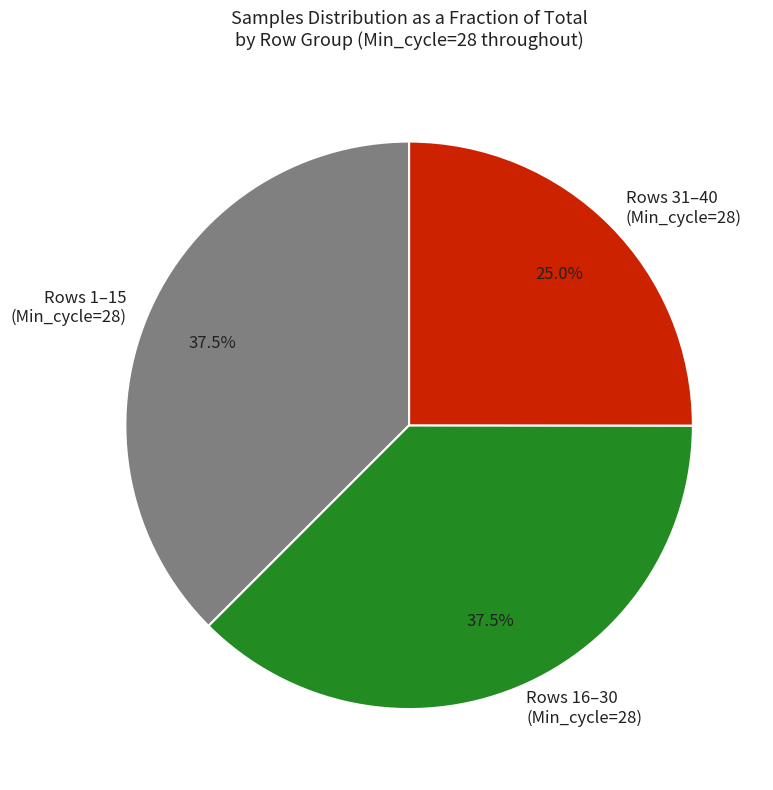

Is there any slice that represents more than half of the pie?

No